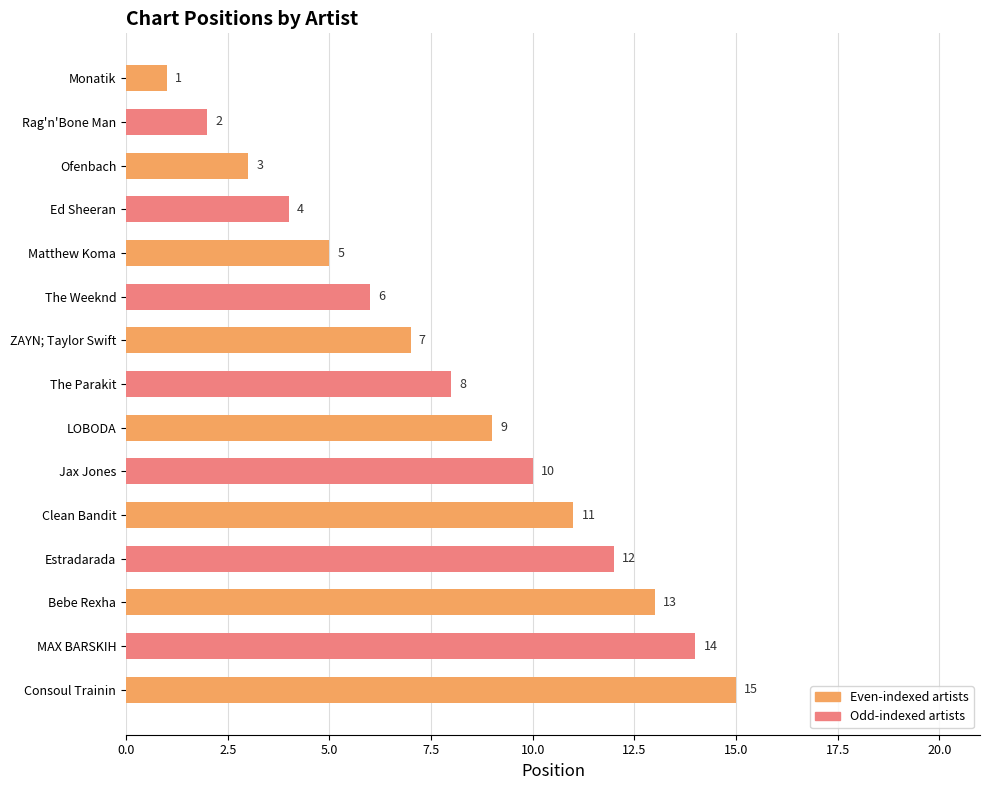

What is the label of the 5th bar from the top?

Matthew Koma